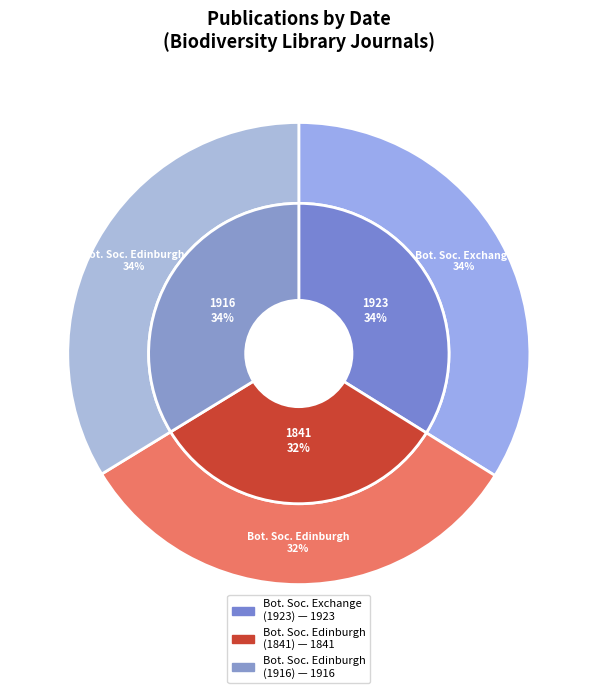

Between Botanical Society and Exchange Club (1923) and Botanical Society of Edinburgh (1841), which is larger?

Botanical Society and Exchange Club (1923)